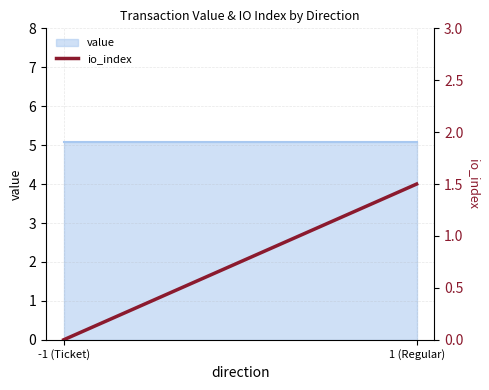

What is the label of the 2nd point from the left?

1 (Regular)